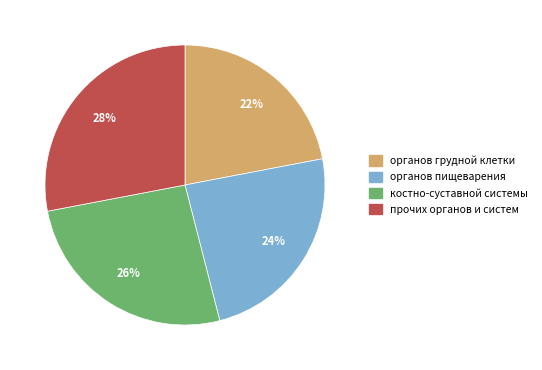

Between костно-суставной системы and органов пищеварения, which is larger?

костно-суставной системы